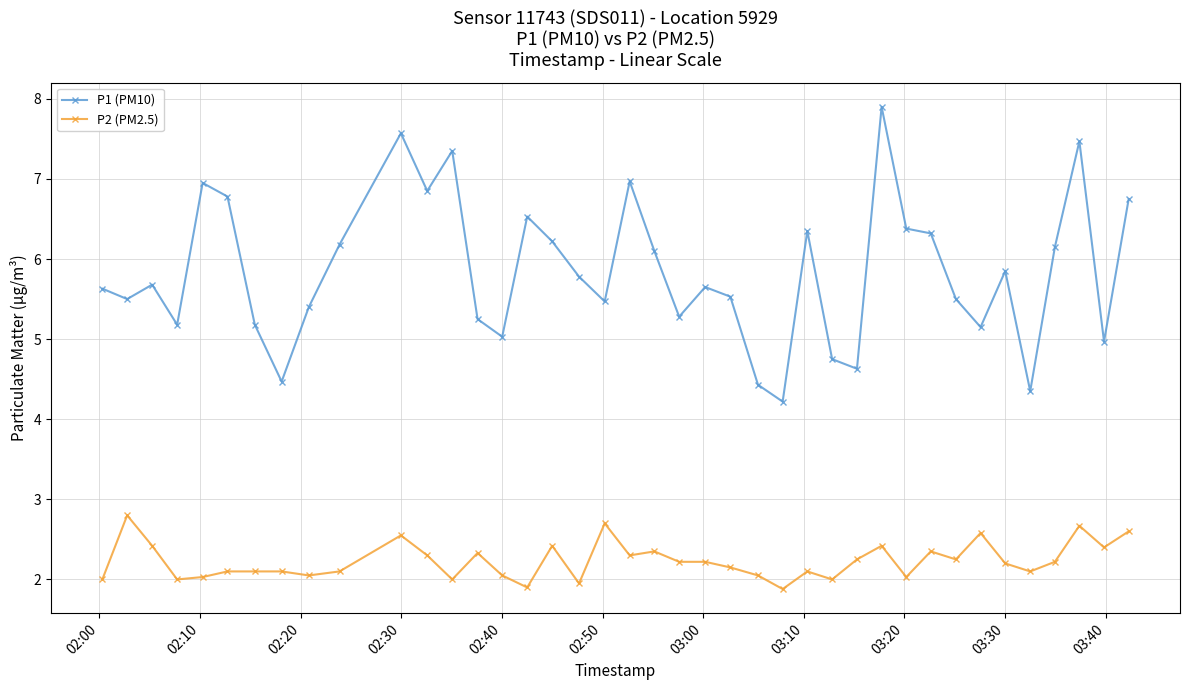

What is the value of the P1 (PM10) point at the 8th from the left?

4.5